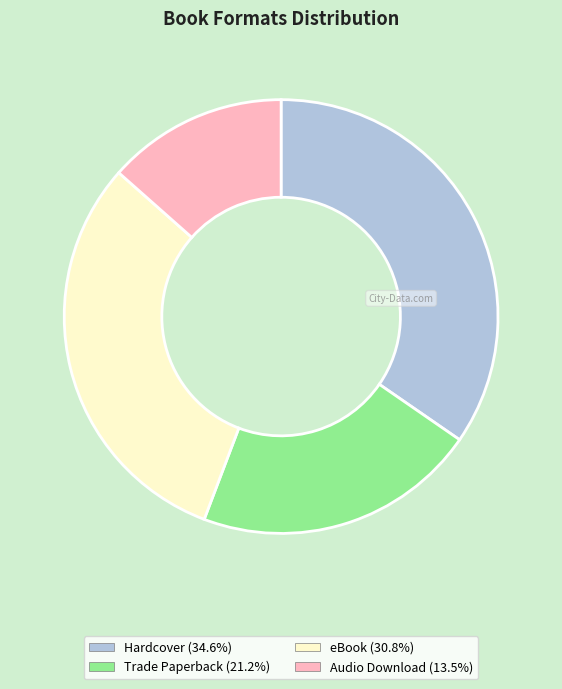

The Trade Paperback slice represents 29% of the pie. True or false?

False